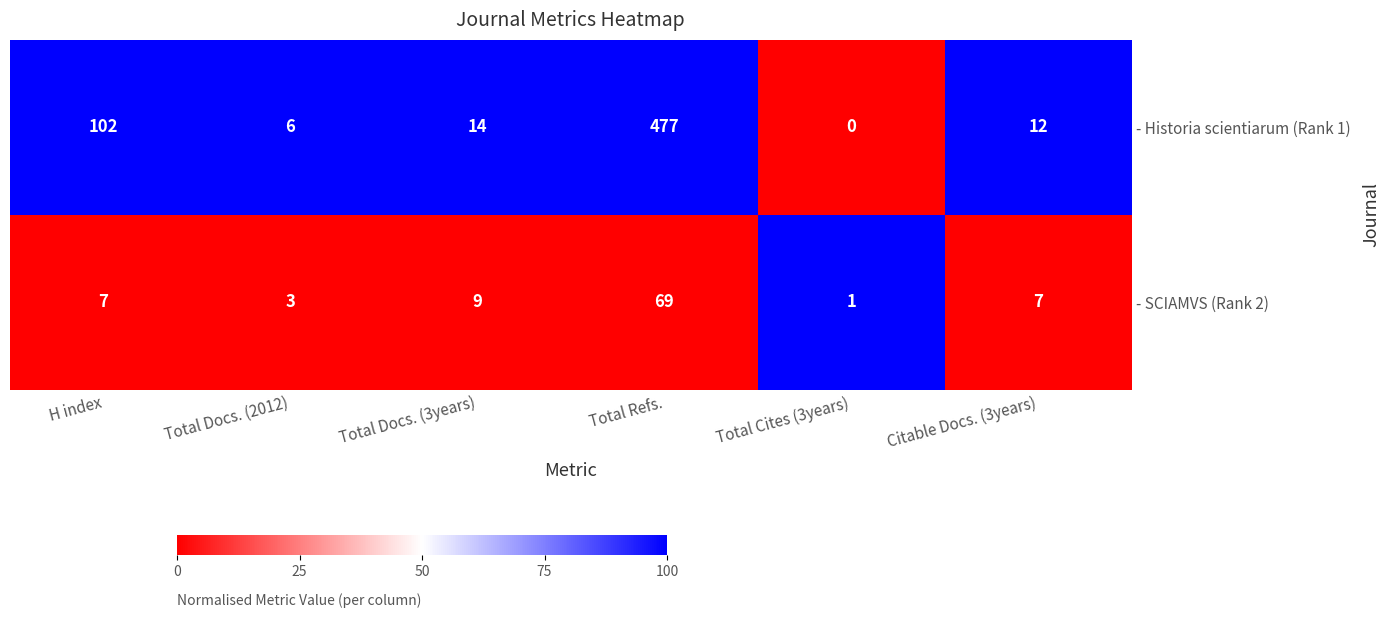

Which series changed the most between Total Refs. and Total Cites (3years)?

- Historia scientiarum (Rank 1)